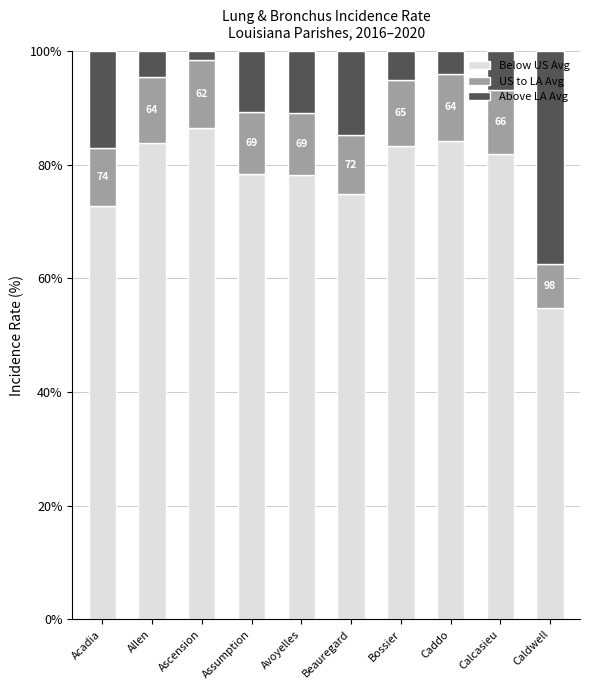

True or false: Below US Avg has a value of 42.0 at Acadia.

False